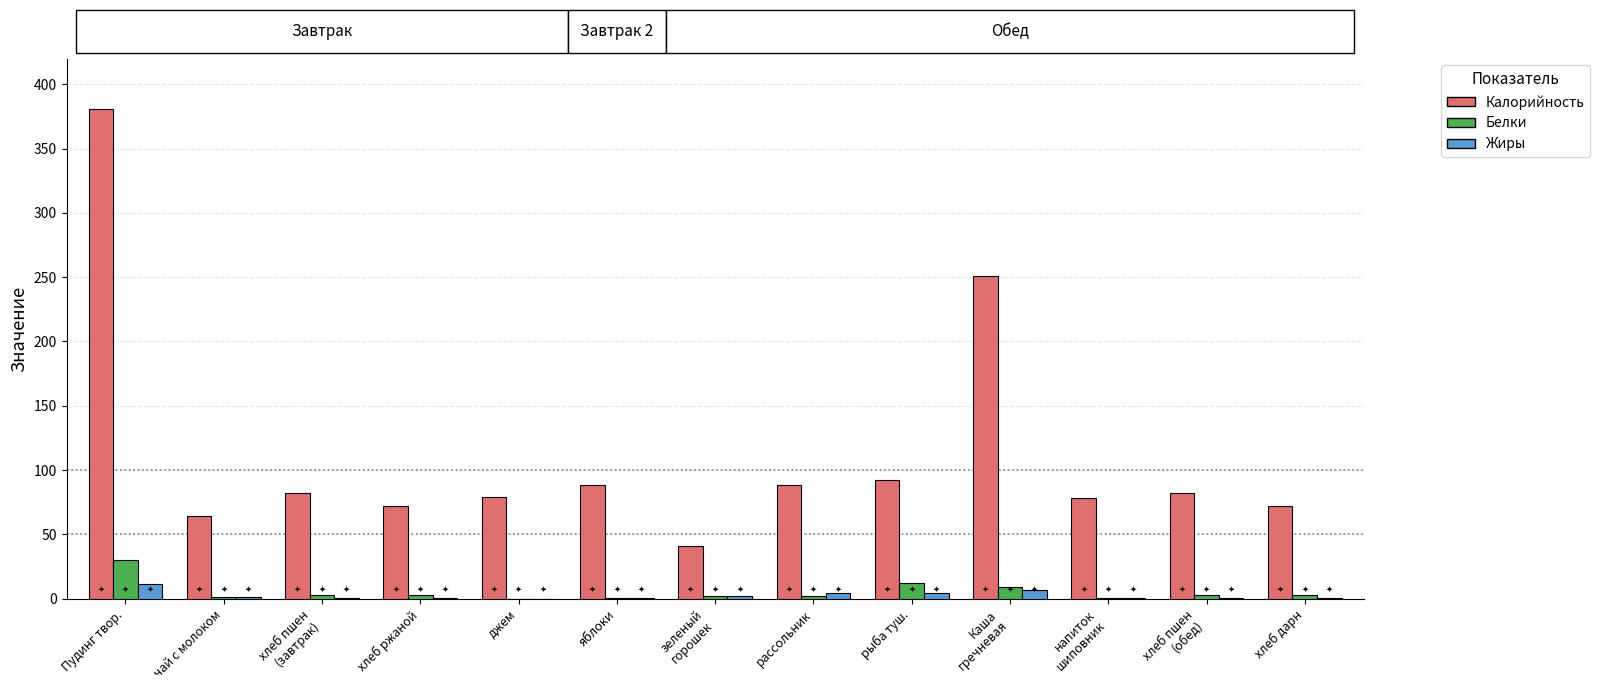

True or false: Калорийность has a value of 381.0 at Пудинг твор..

True